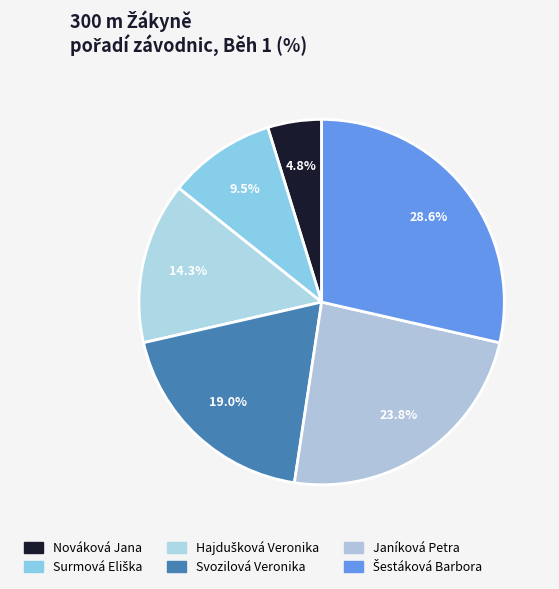

What percentage is the Svozilová Veronika slice, to the nearest percent?

19%